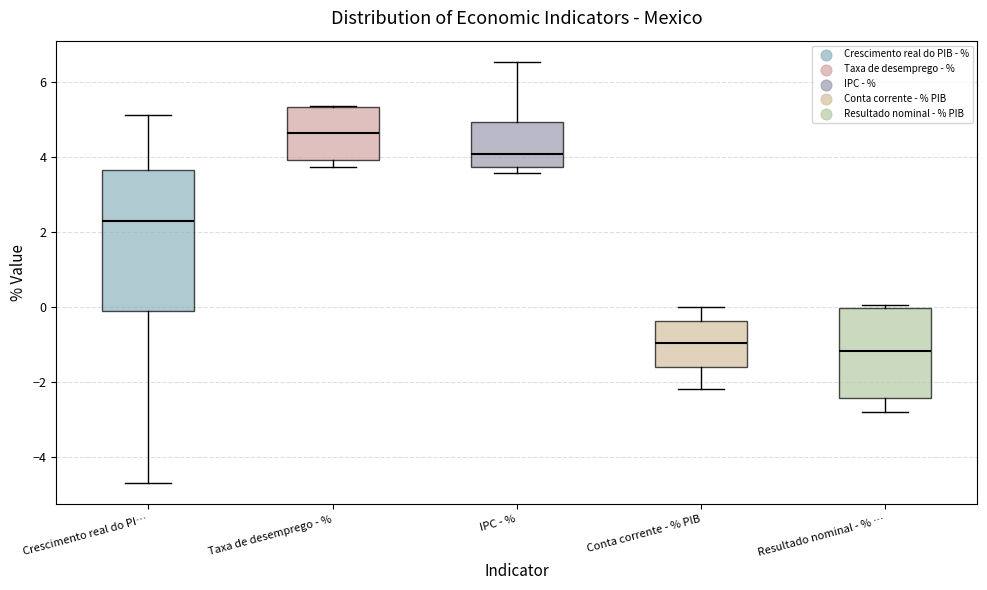

Reading left to right, read every box against the y-axis: the position of its median line, the range the box covers, and the ends of its whiskers. The values are not printed on the chart, so give them approximately, as read against the axis.

Crescimento real do PI…: median 2.2, box -0.2 to 3.6, whiskers -4.8 to 5.2
Taxa de desemprego - %: median 4.6, box 4.0 to 5.4, whiskers 3.8 to 5.4
IPC - %: median 4.0, box 3.8 to 5.0, whiskers 3.6 to 6.6
Conta corrente - % PIB: median -1.0, box -1.6 to -0.4, whiskers -2.2 to 0.0
Resultado nominal - % …: median -1.2, box -2.4 to 0.0, whiskers -2.8 to 0.0 (just above the box's upper edge)